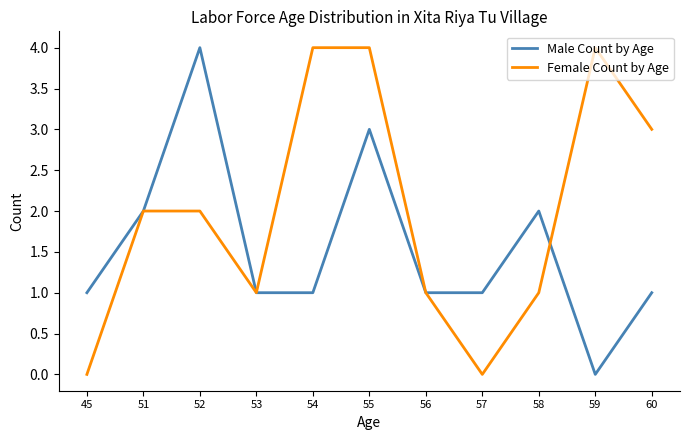

Which category has the highest value in the Male Count by Age series?

52